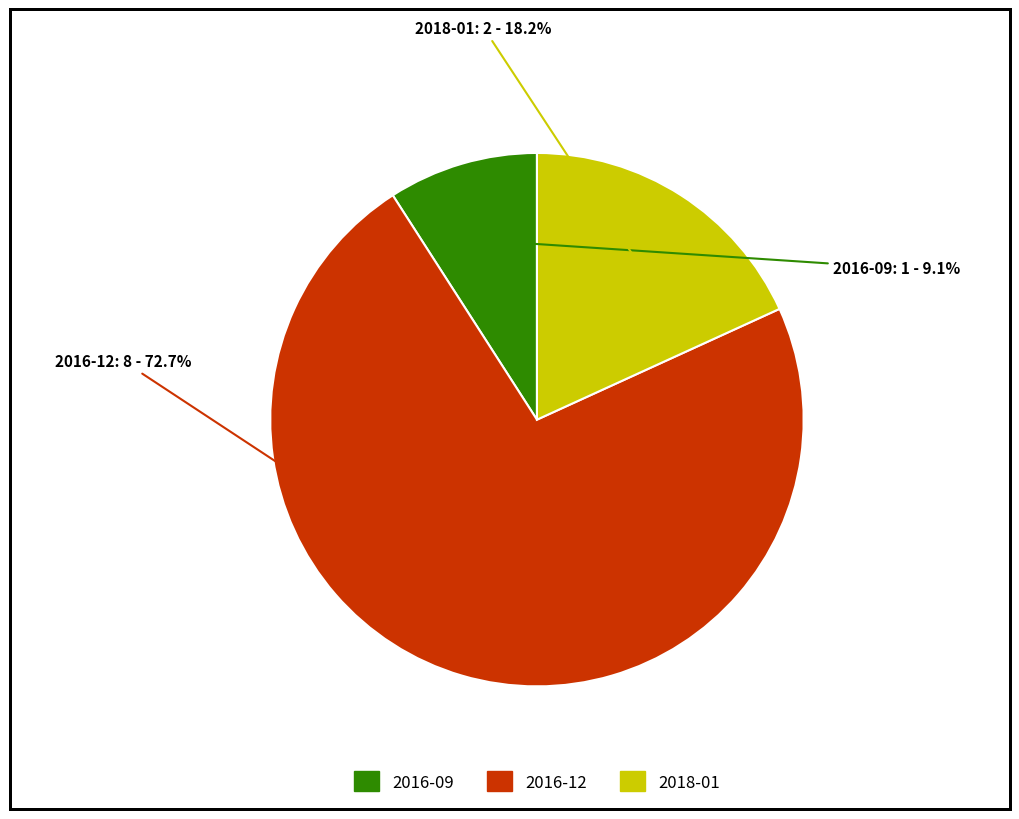

What percentage do 2018-01 and 2016-09 together represent?

27.3%